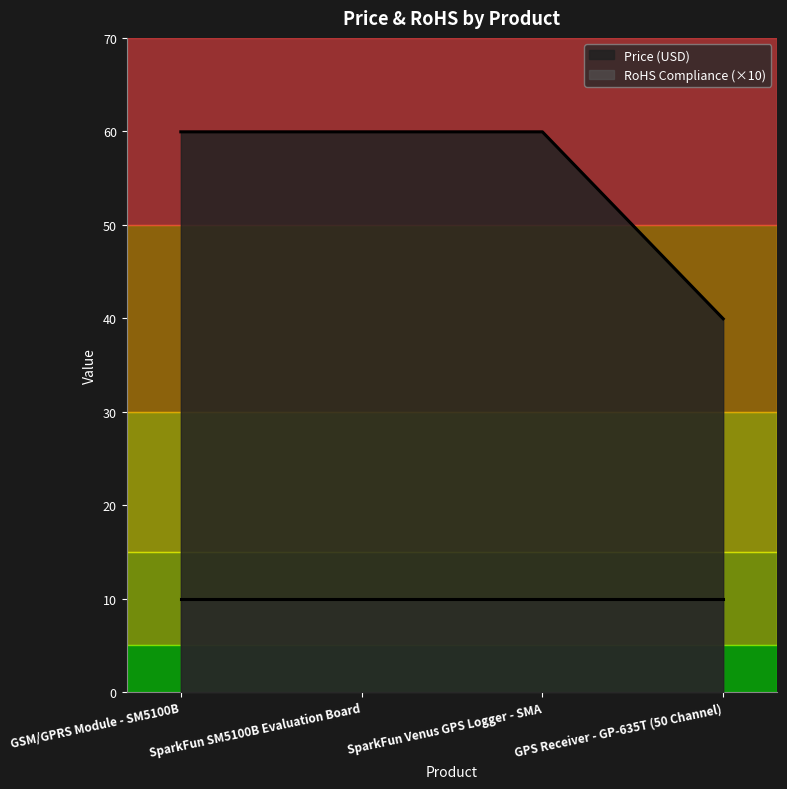

Which category has the highest value across all series?

GSM/GPRS Module - SM5100B